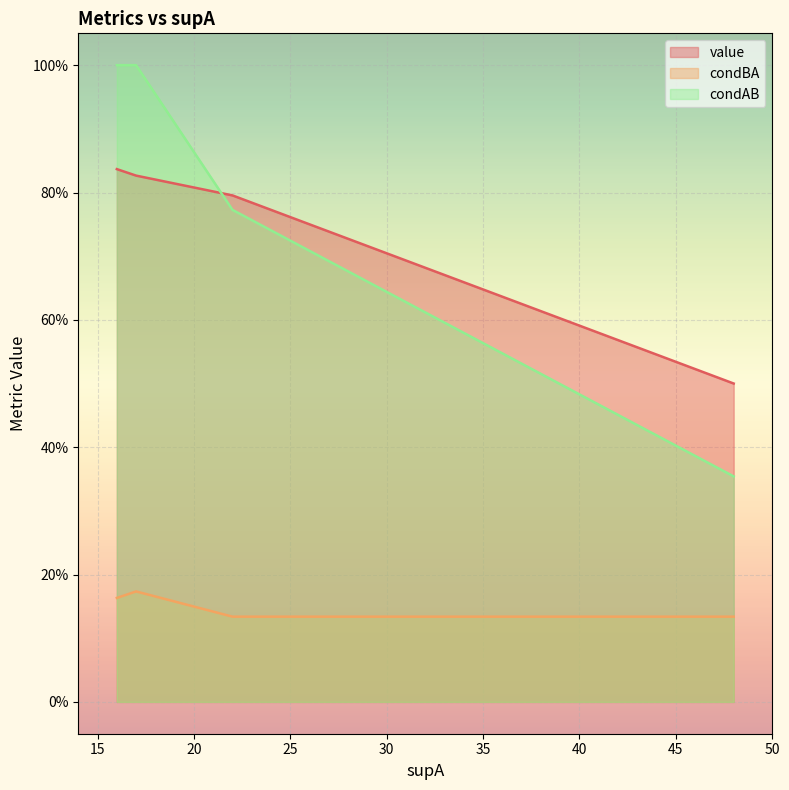

True or false: condBA and condAB intersect in this chart.

False